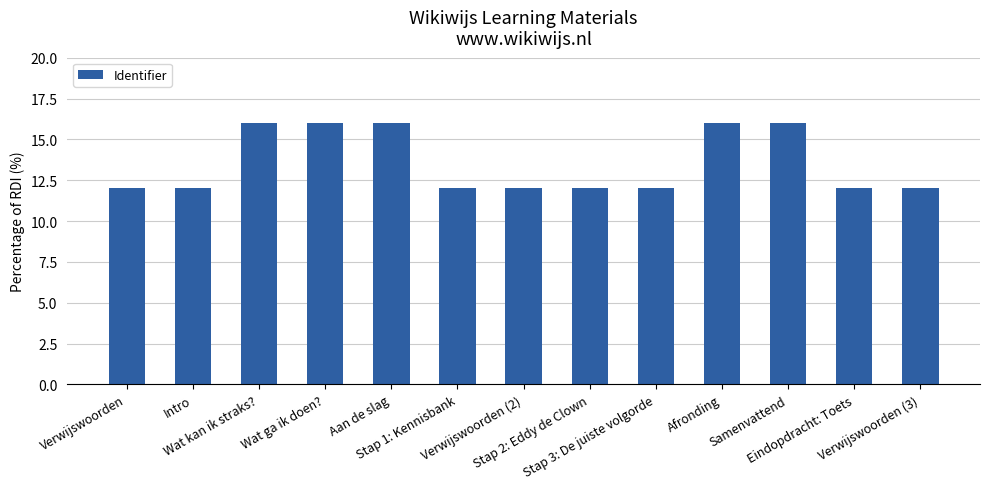

What is the ratio of the value at Samenvattend to the value at Stap 3: De juiste volgorde?

1.3